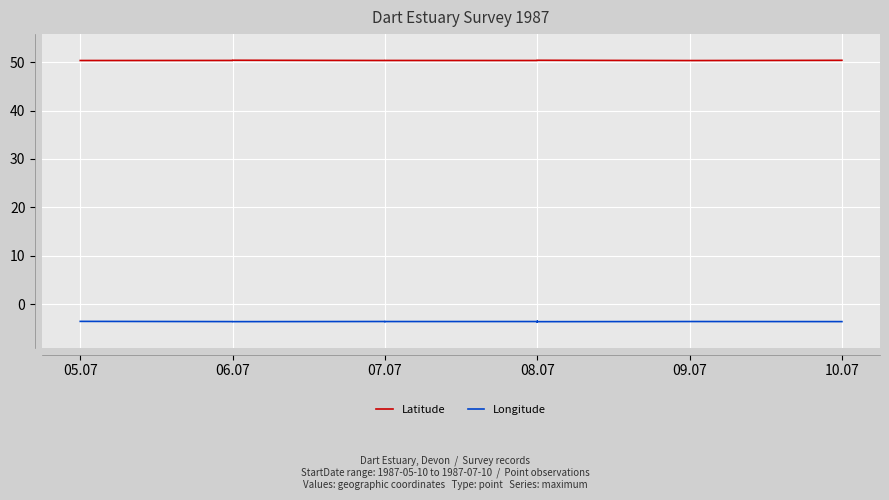

What is the total value across all series at 08.07?

46.8